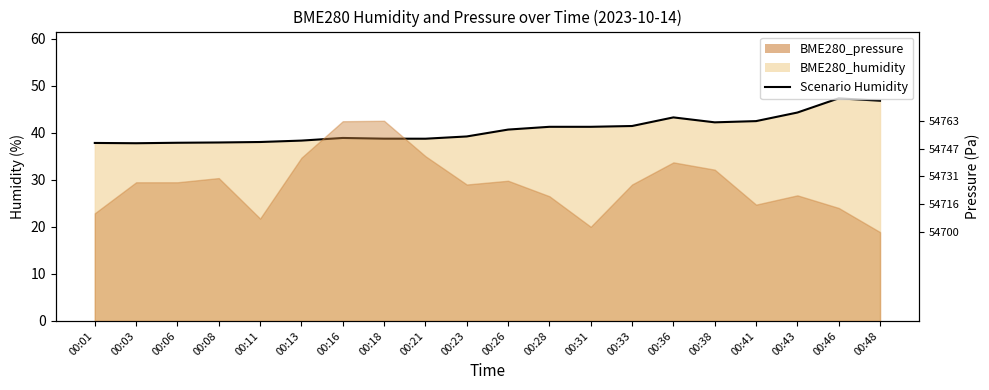

Does the chart display data point markers on the line(s)?

No